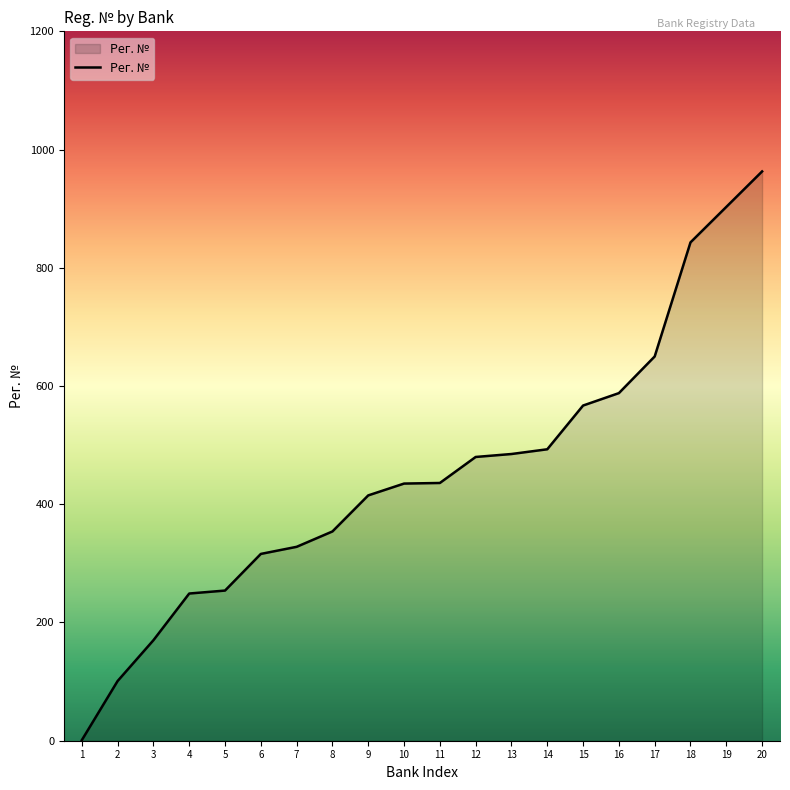

What is the greatest value displayed?

963